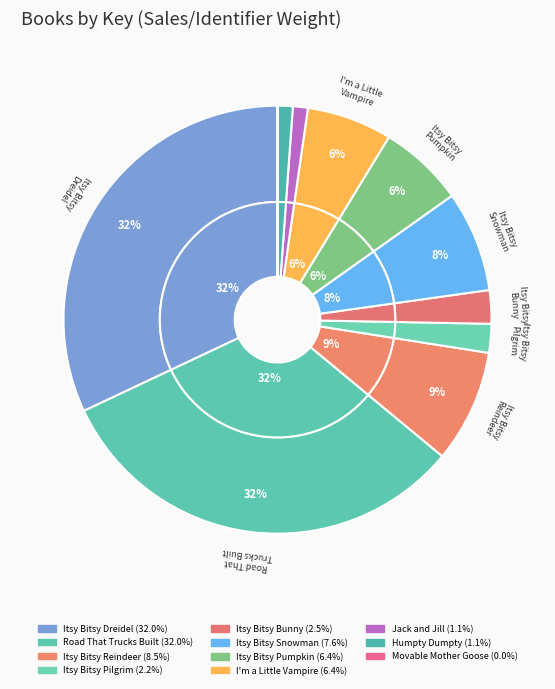

Which has a higher value, Itsy Bitsy Dreidel or Movable Mother Goose?

Itsy Bitsy Dreidel